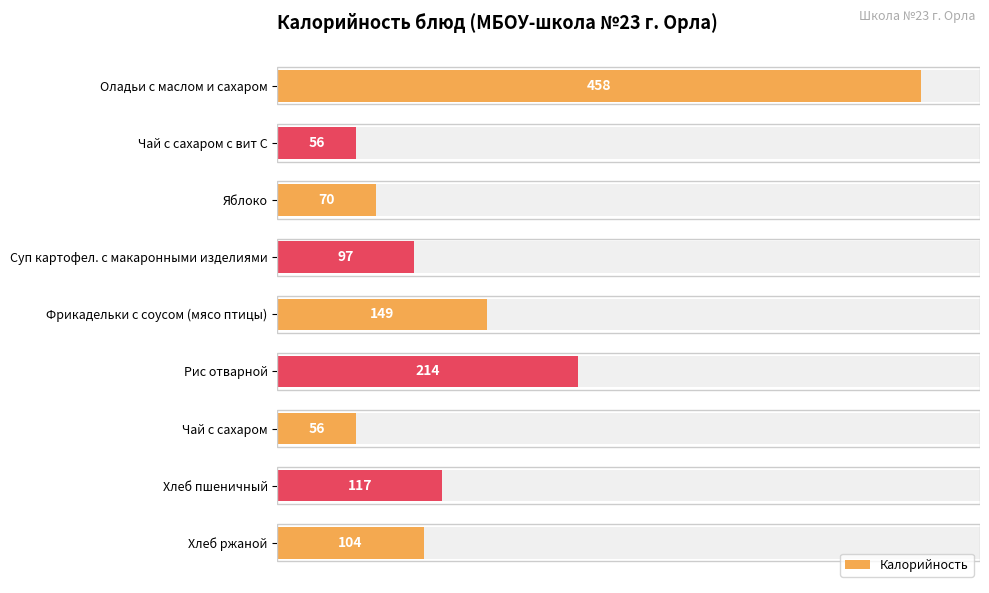

Reading left to right, list all the values displayed in this chart.

458	56	70	97	149	214	56	117	104